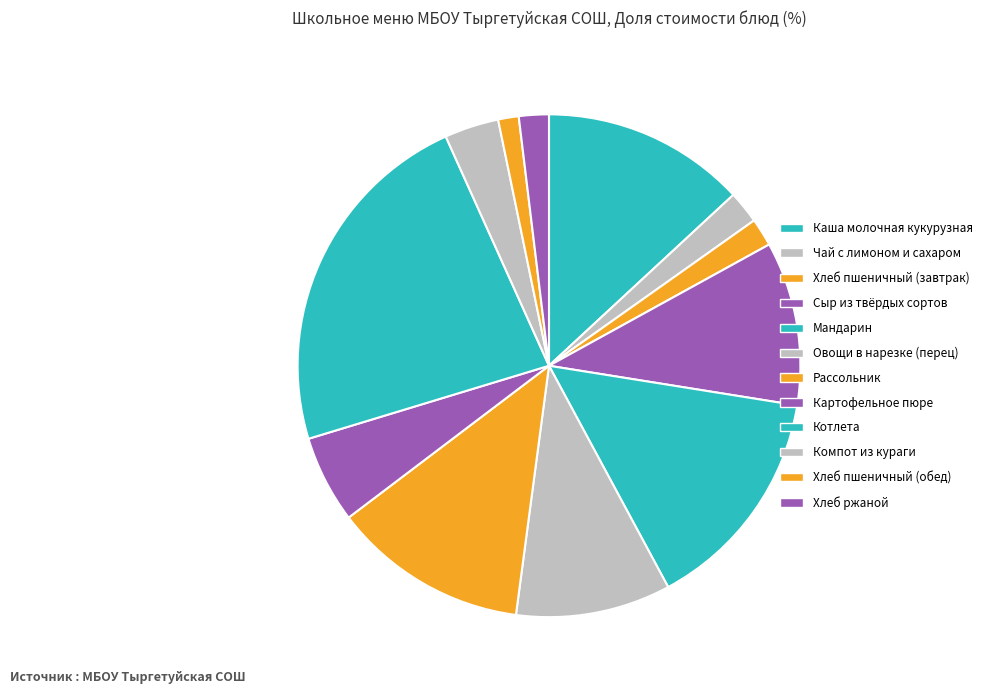

Combined, what portion of the pie is Каша молочная кукурузная and Картофельное пюре?

18.7%